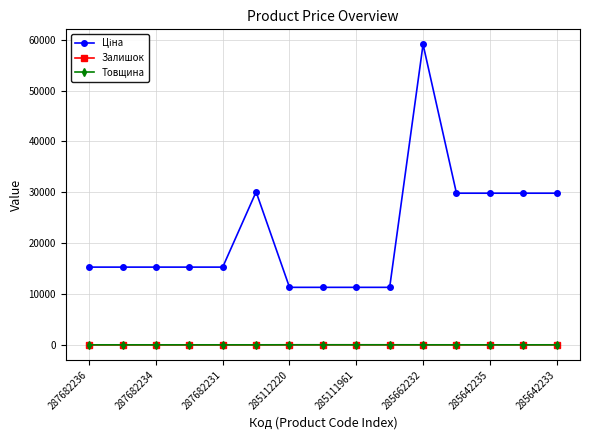

Count the number of categories in the chart.

15